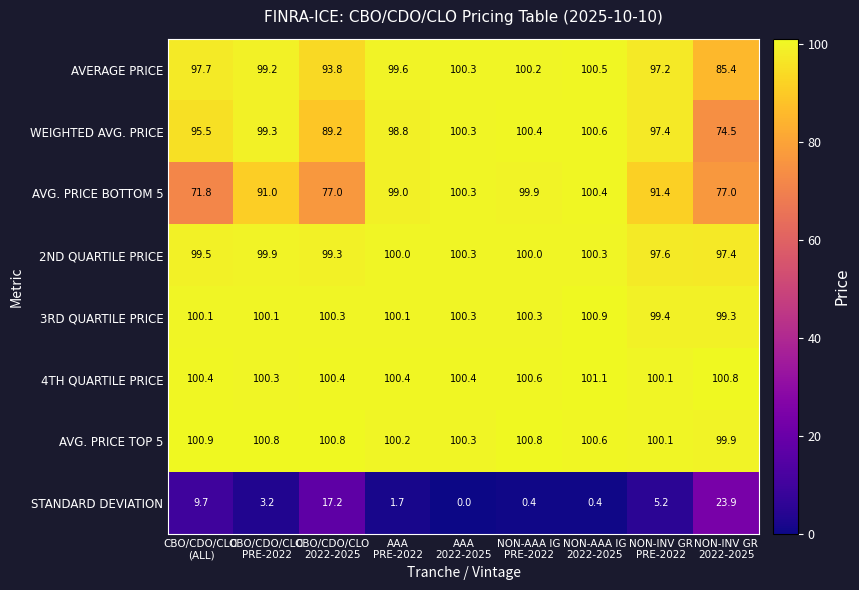

What is the maximum value shown in the chart?

101.1